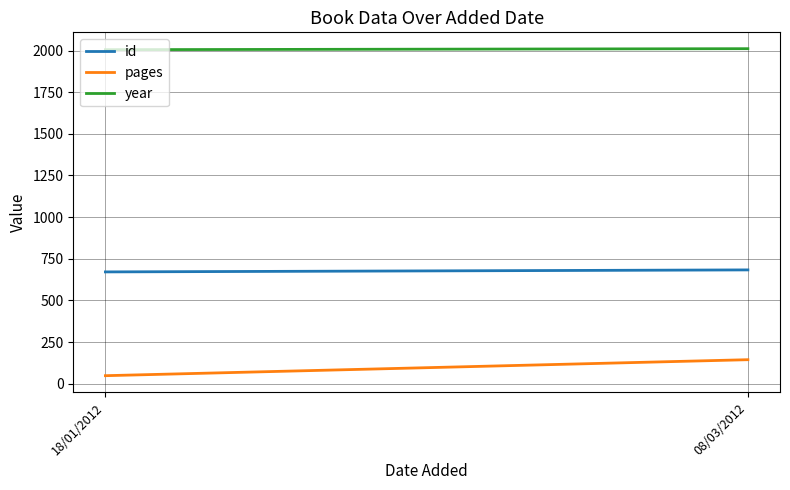

At how many categories does at least one series exceed 1256?

2